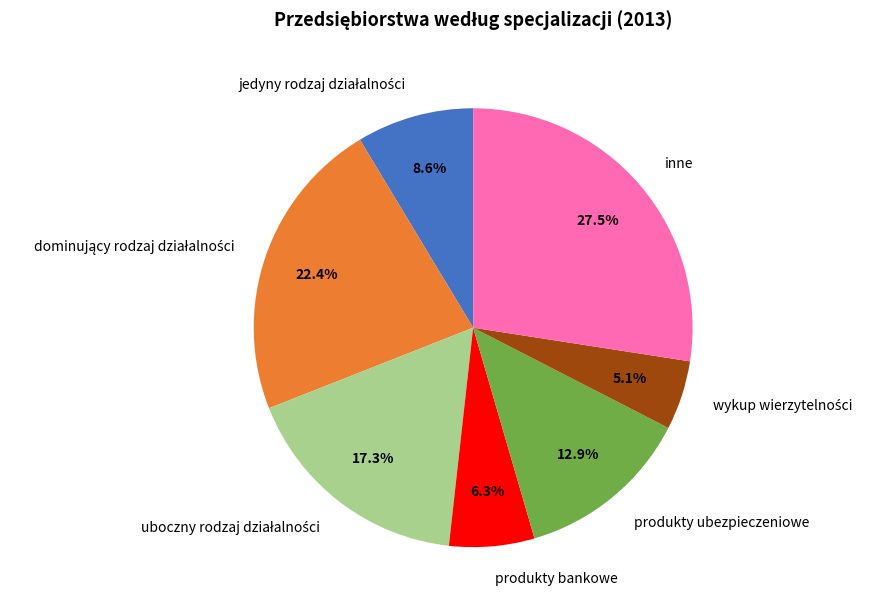

Does inne represent more than half of the total?

No